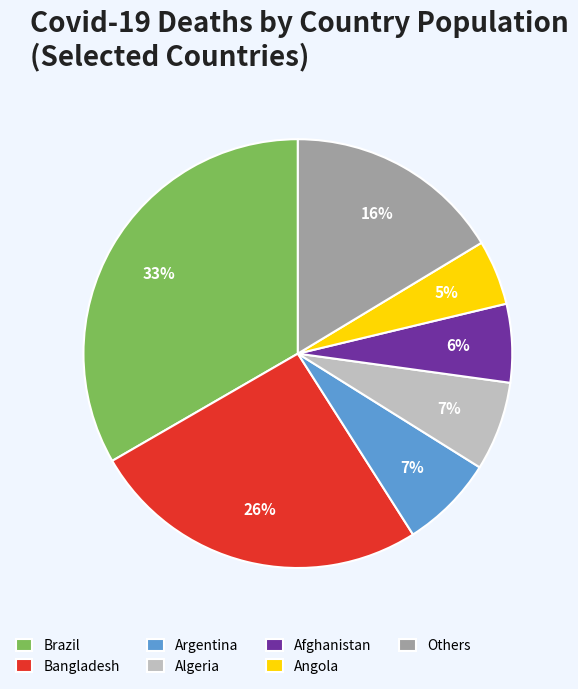

Between Brazil and Others, which is larger?

Brazil